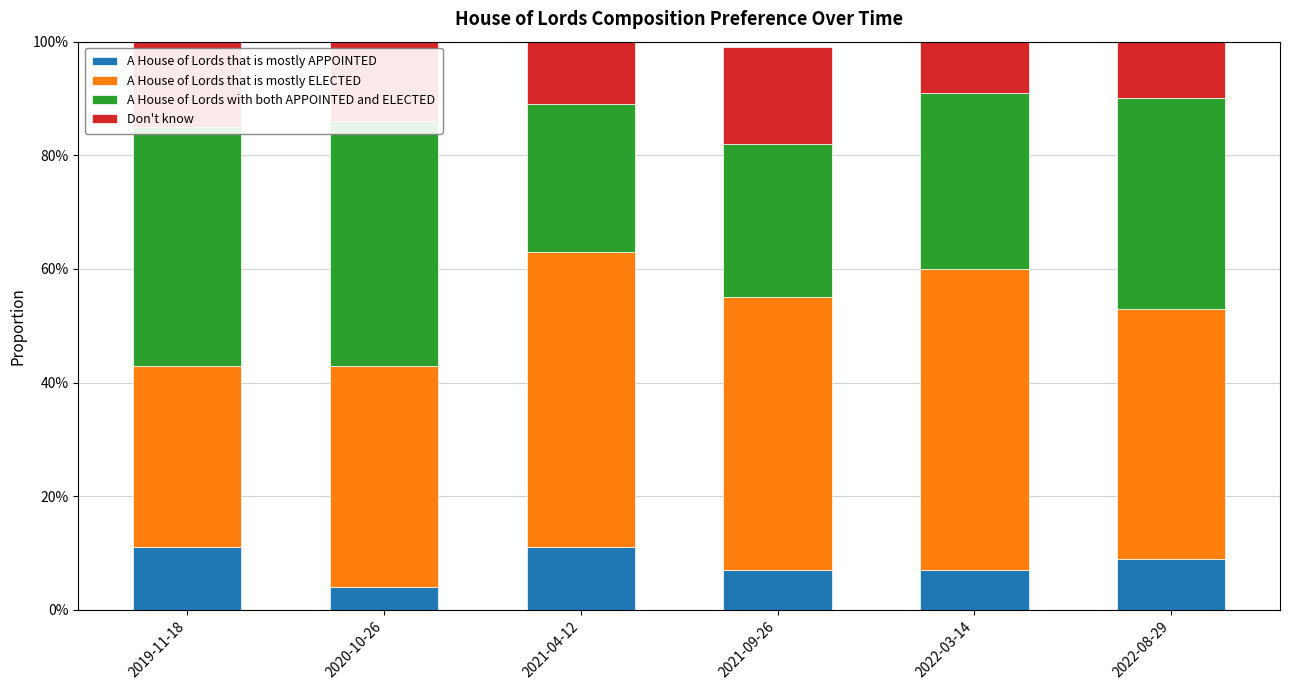

How many bars are there in total?

24